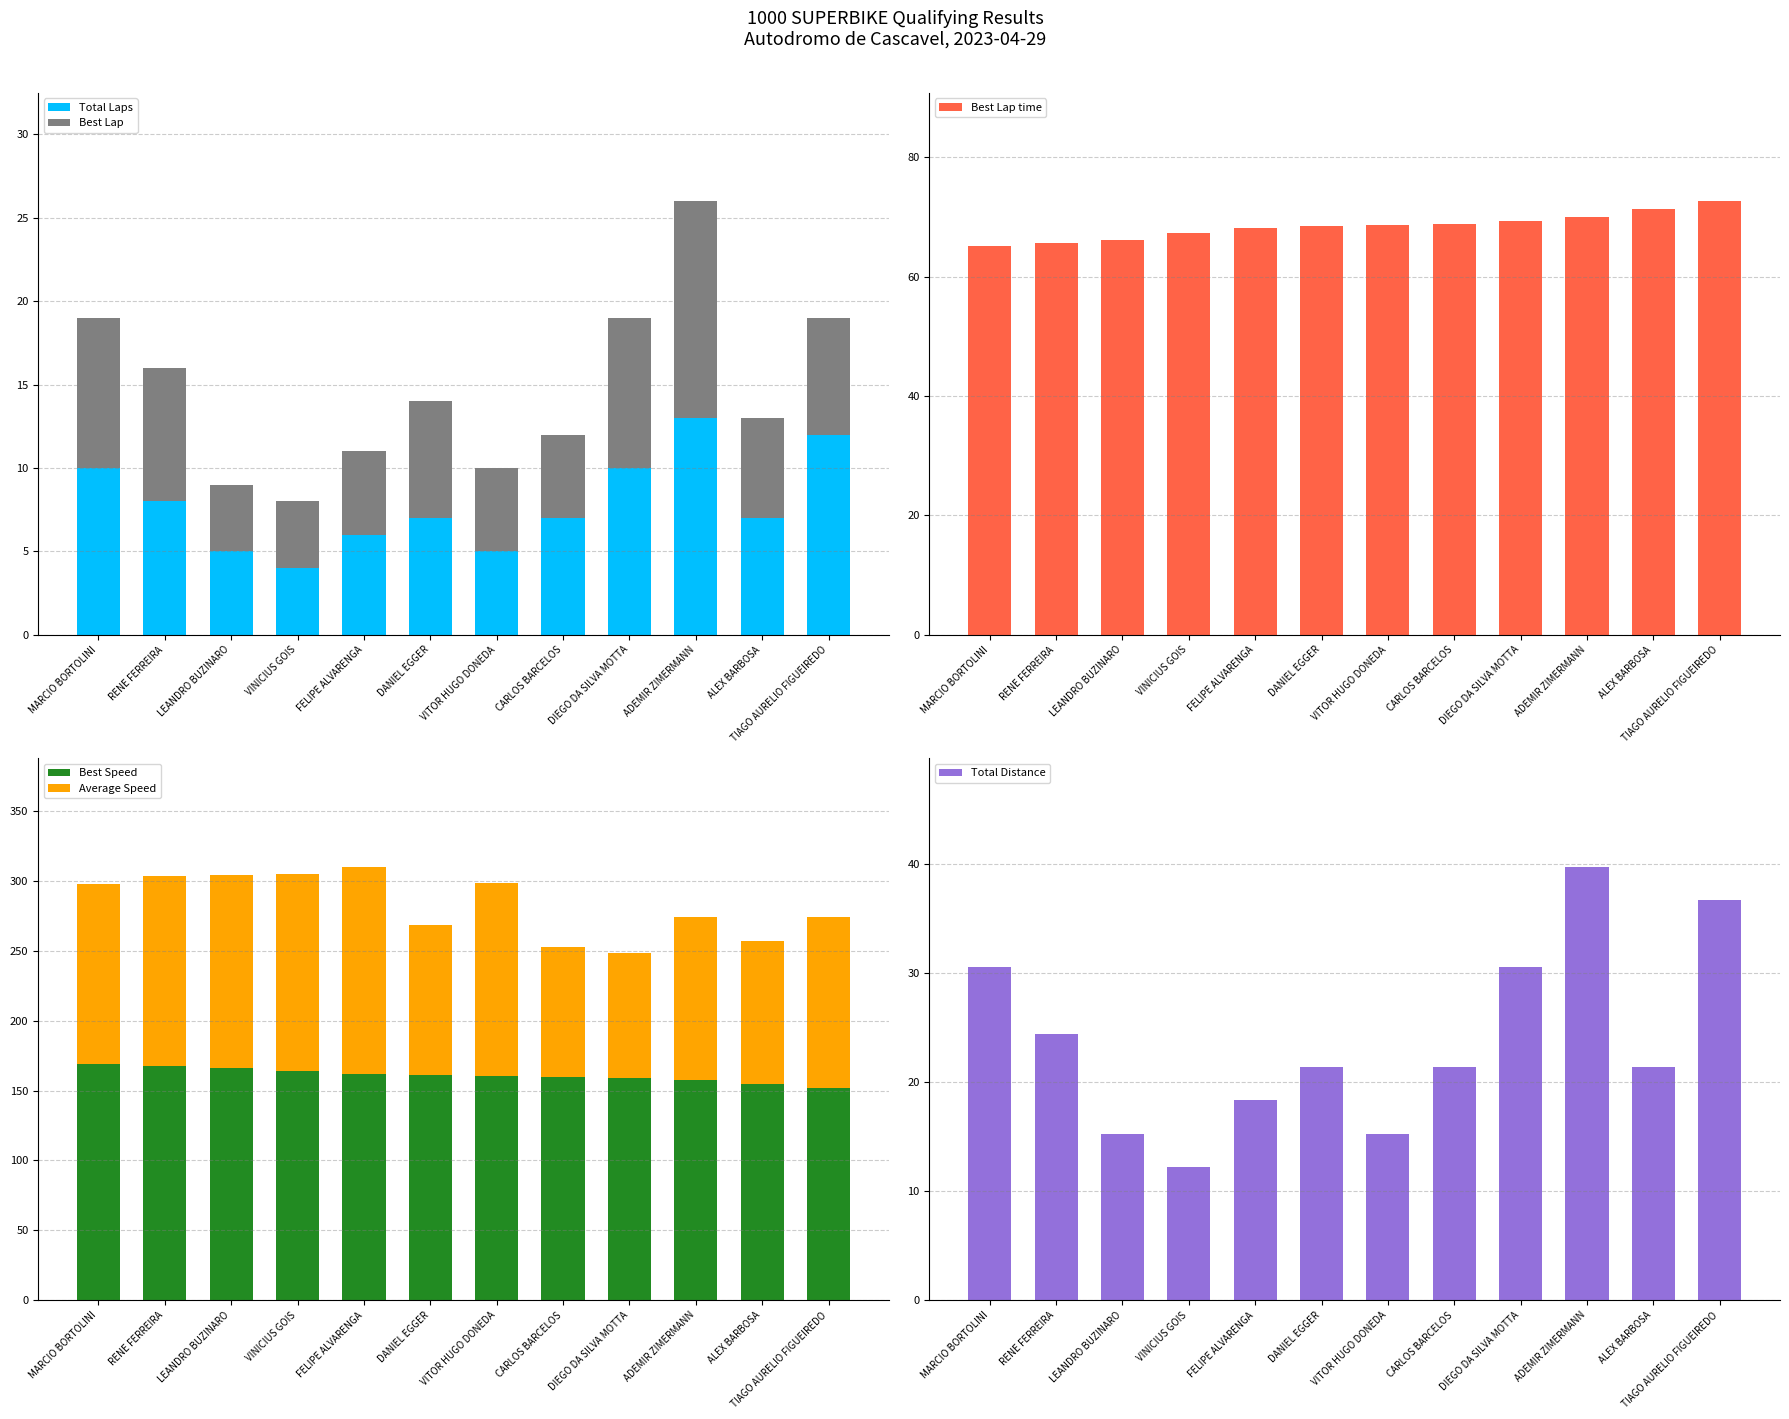

What is the label of the 6th bar from the right?

VITOR HUGO DONEDA